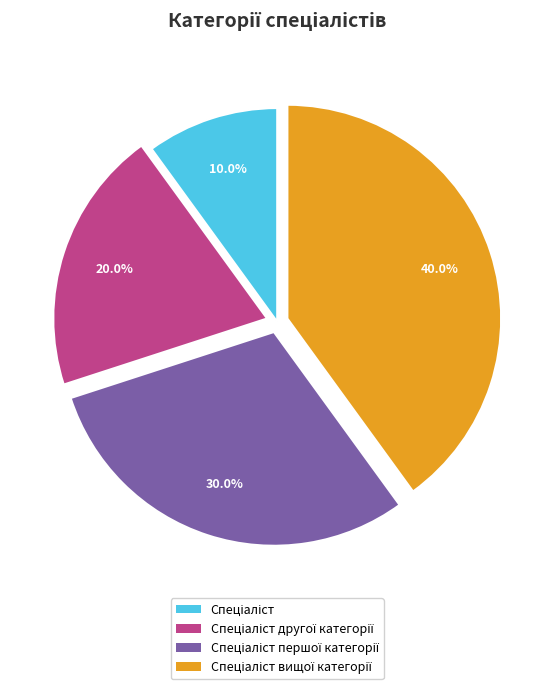

Does any single category account for the majority?

No